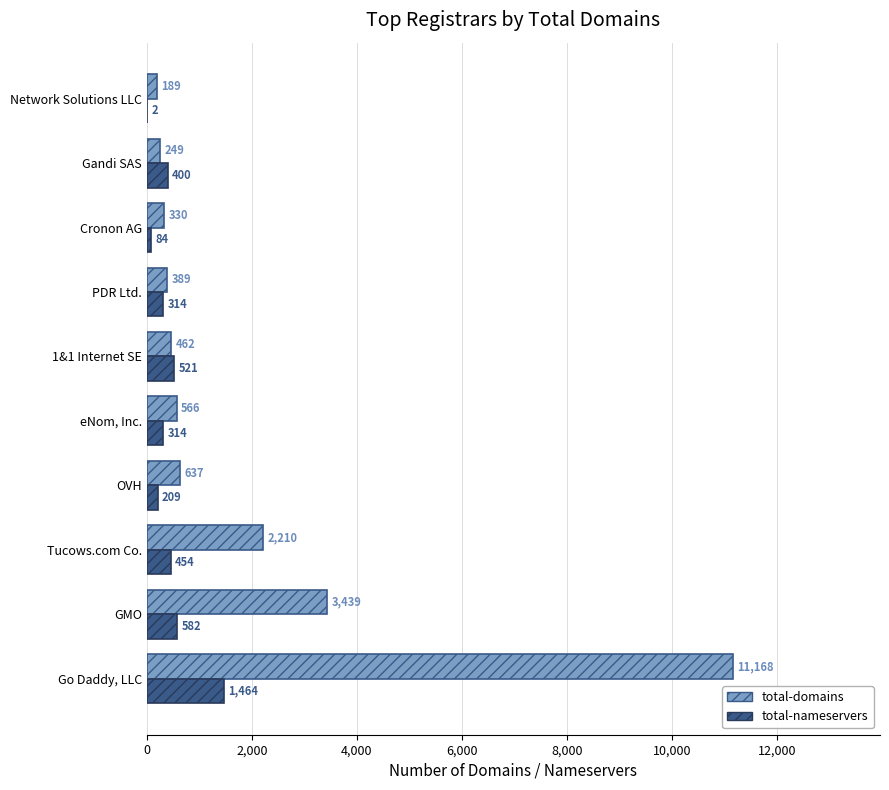

What are all the series names shown in the legend?

total-domains, total-nameservers